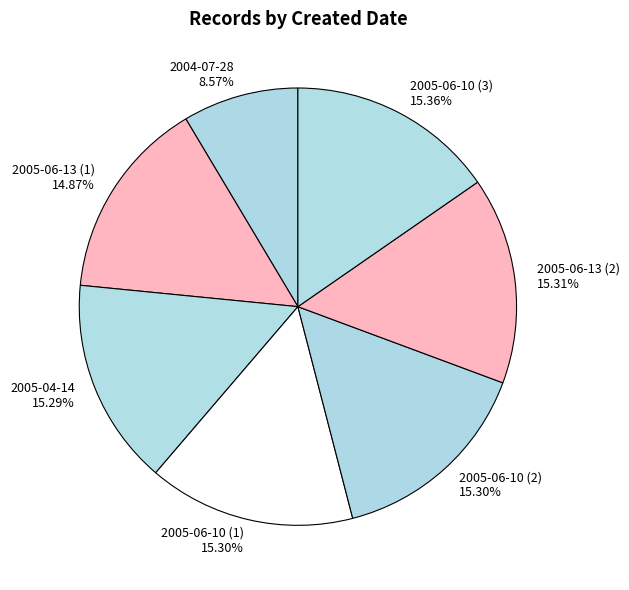

Combined, what portion of the pie is 2005-06-13 (2) and 2005-06-10 (1)?

30.6%